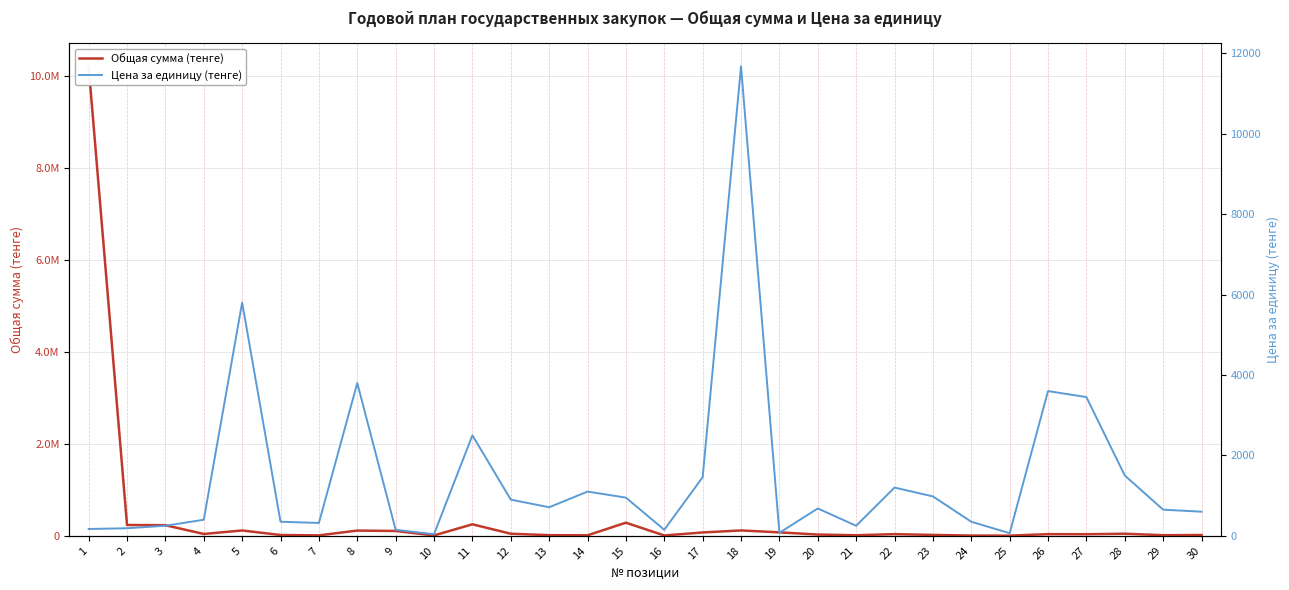

Which series has the widest spread of values?

Общая сумма (тенге)